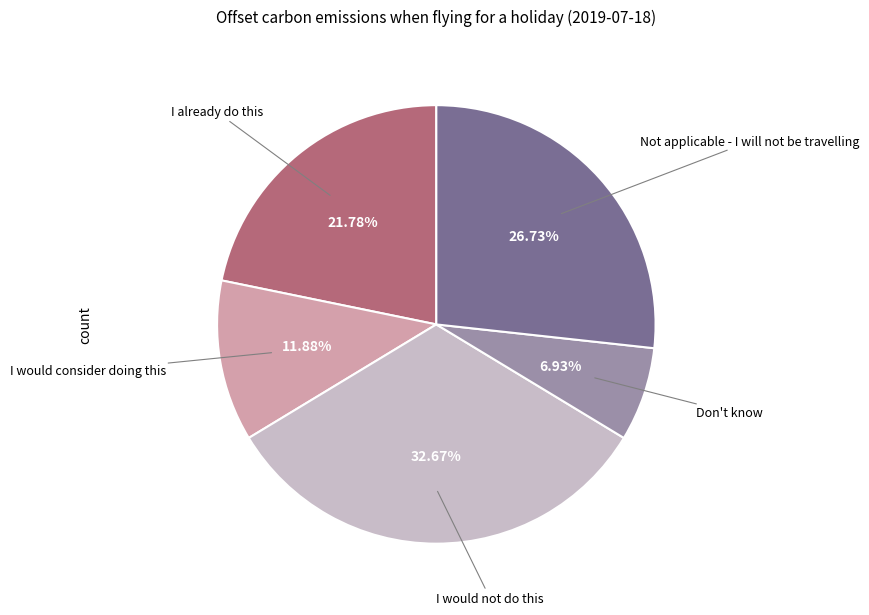

Does any single category account for the majority?

No